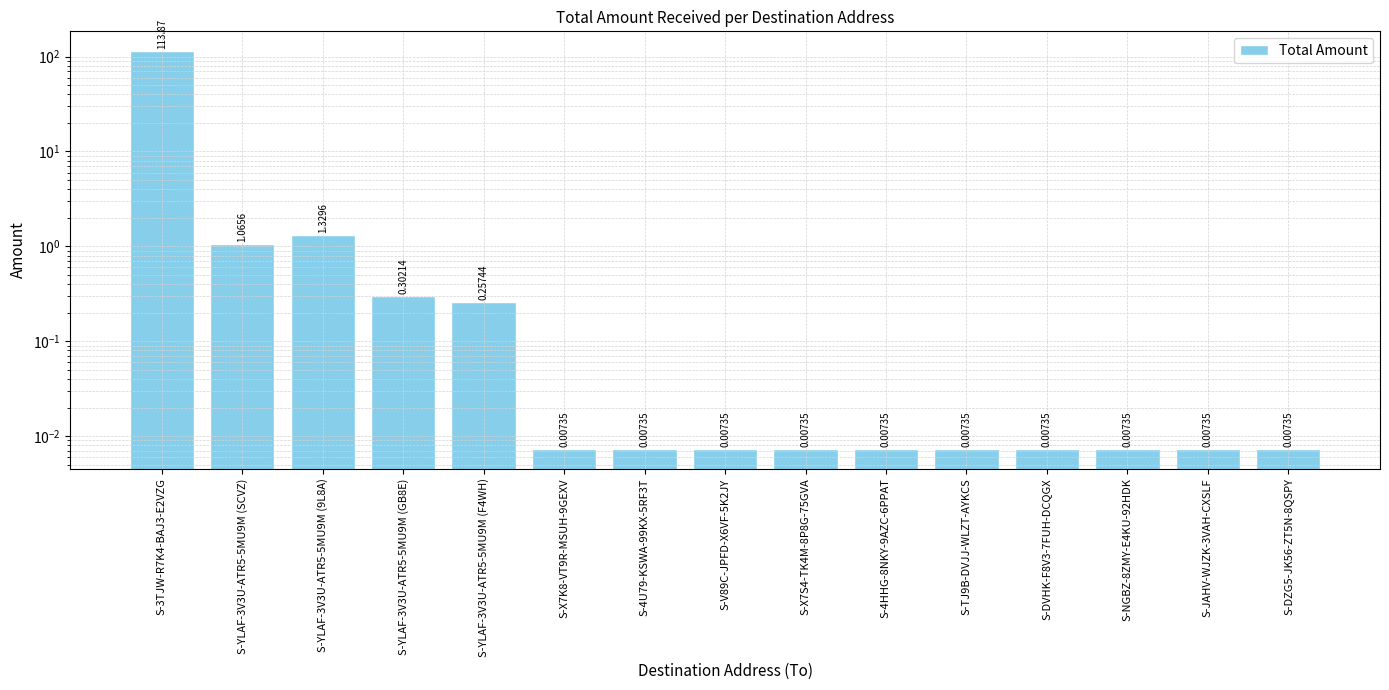

Where is the data nearest to the value 56?

S-YLAF-3V3U-ATR5-5MU9M (9L8A)